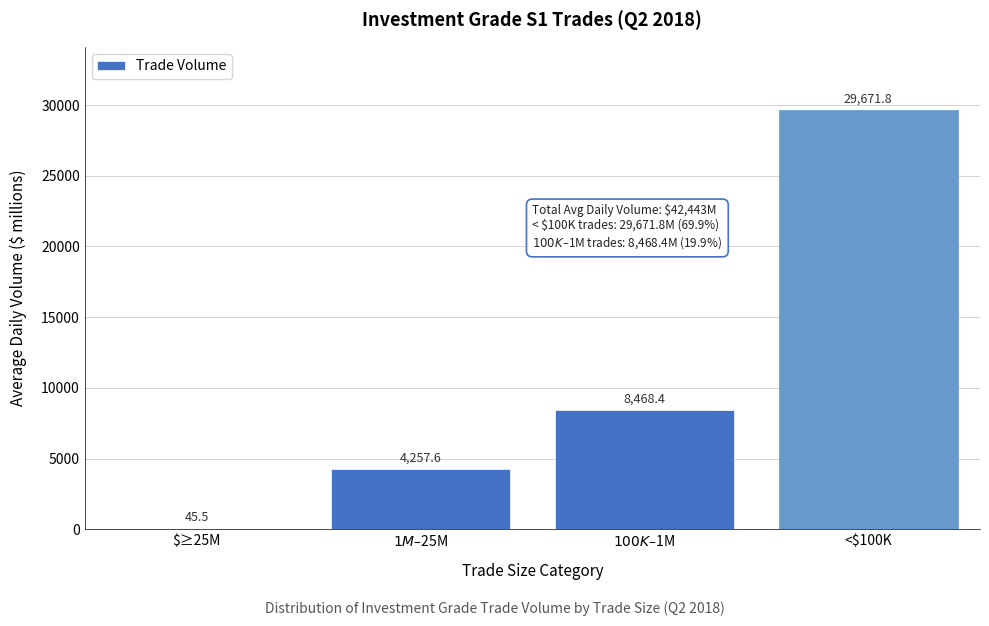

The chart shows a value of 29671.8 at <$100K. True or false?

True